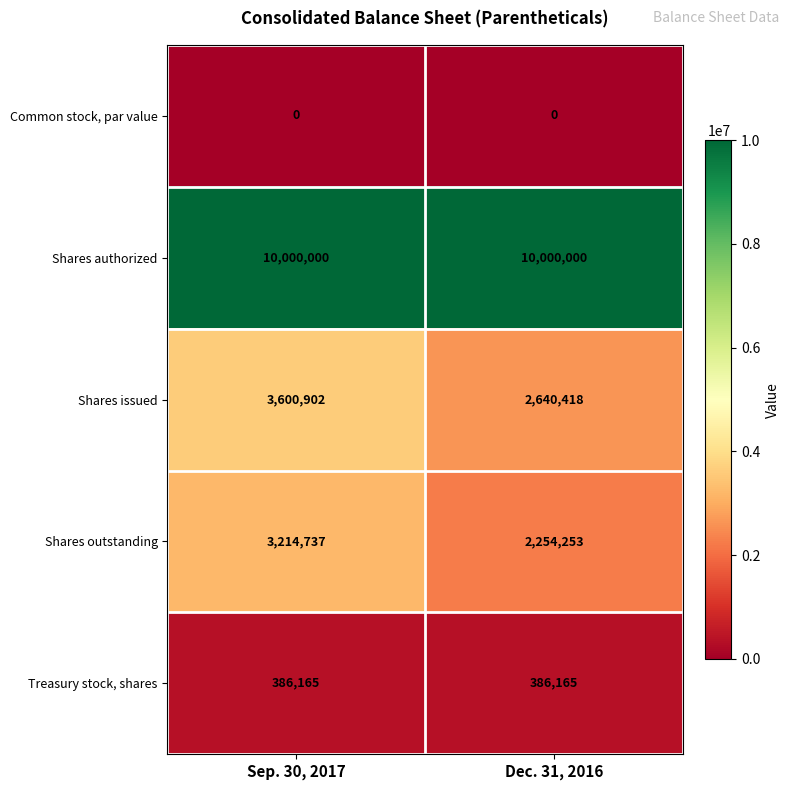

What is the greatest value displayed?

10000000